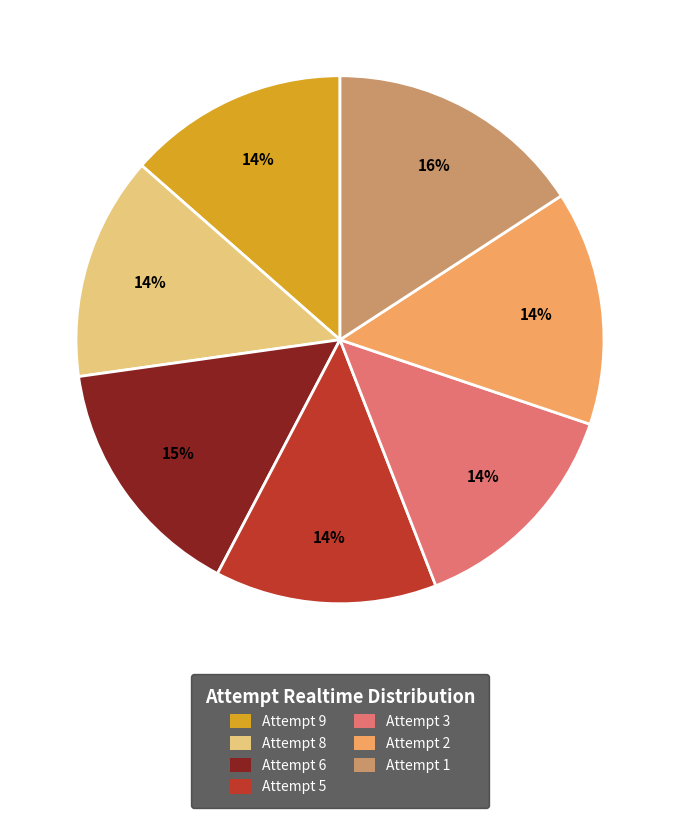

To the nearest percent, what is the combined percentage of Attempt 6 and Attempt 1?

31%